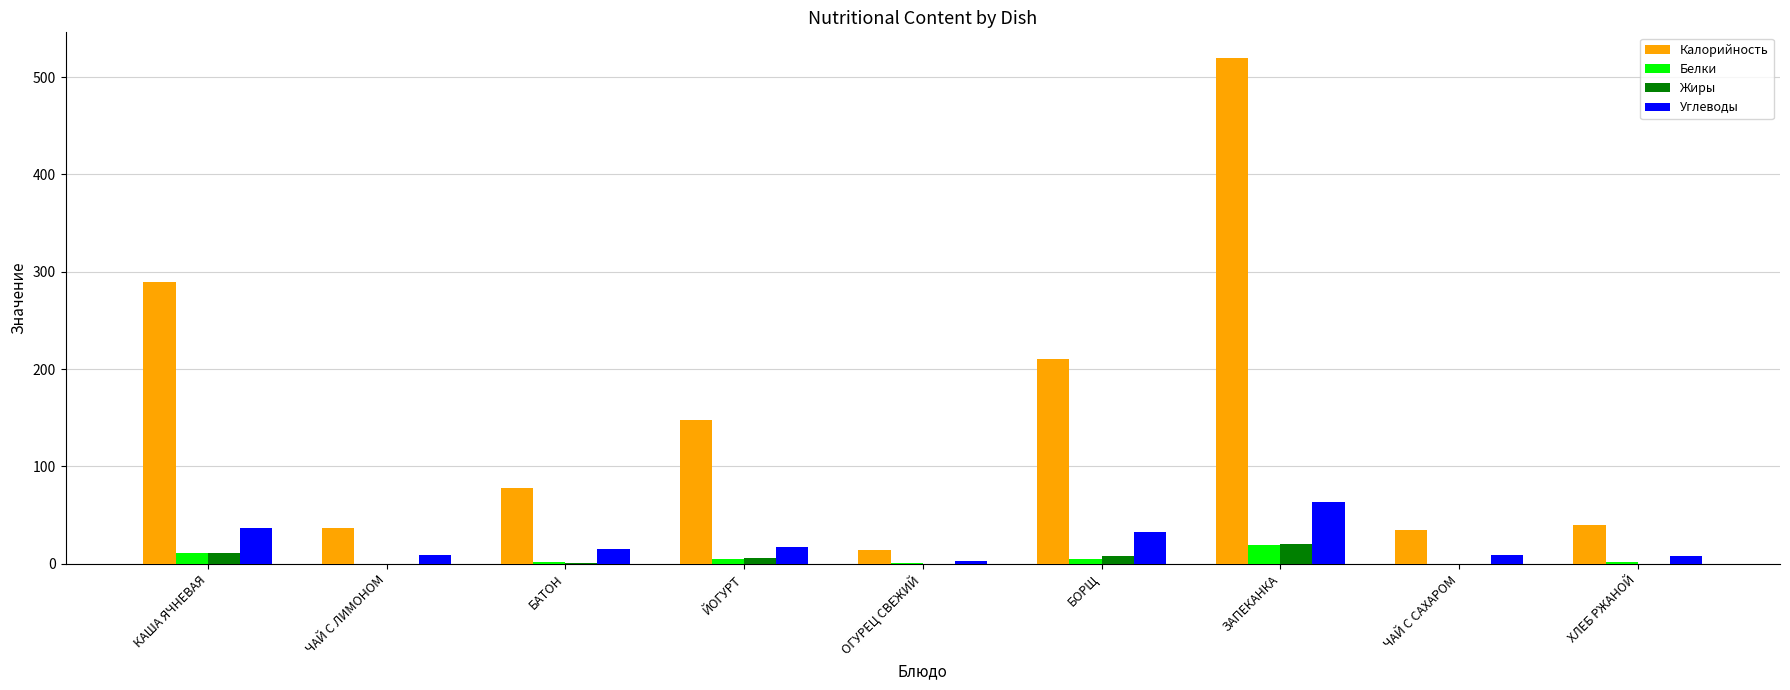

Which label corresponds to the largest value in the chart?

ЗАПЕКАНКА